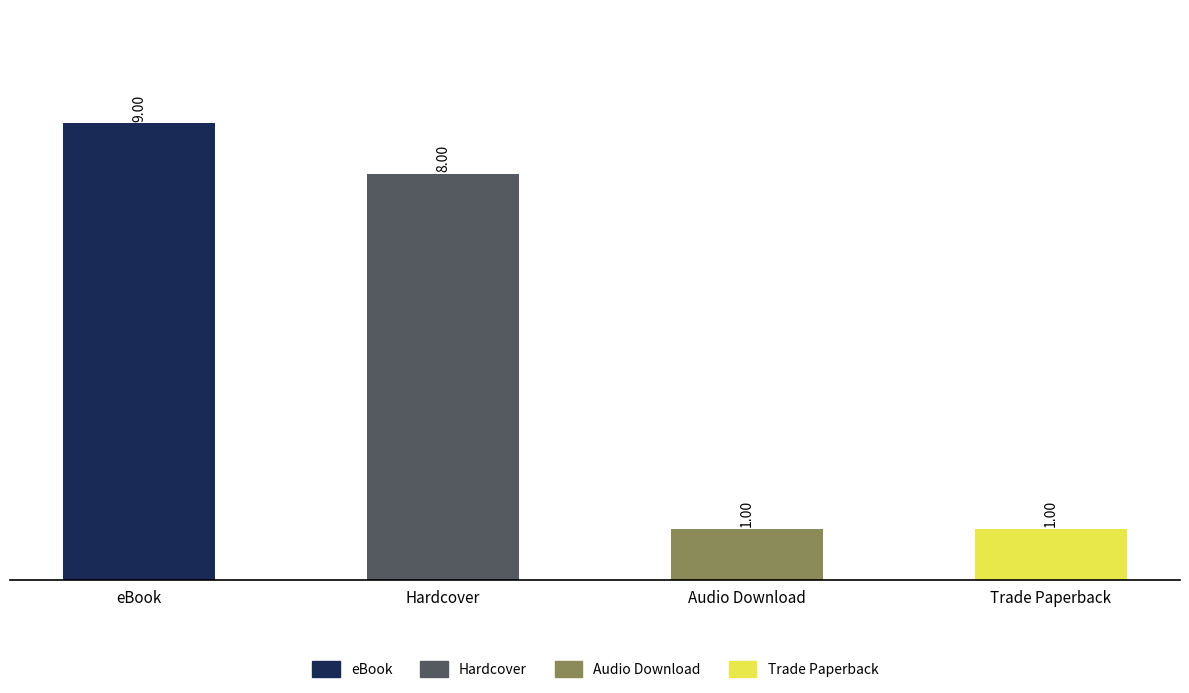

Approximately how many times larger is the value at eBook compared to Hardcover?

1.1